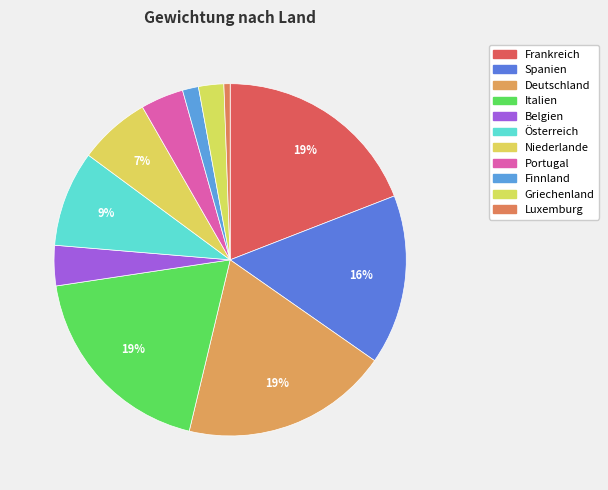

Count the number of slices in the pie.

11